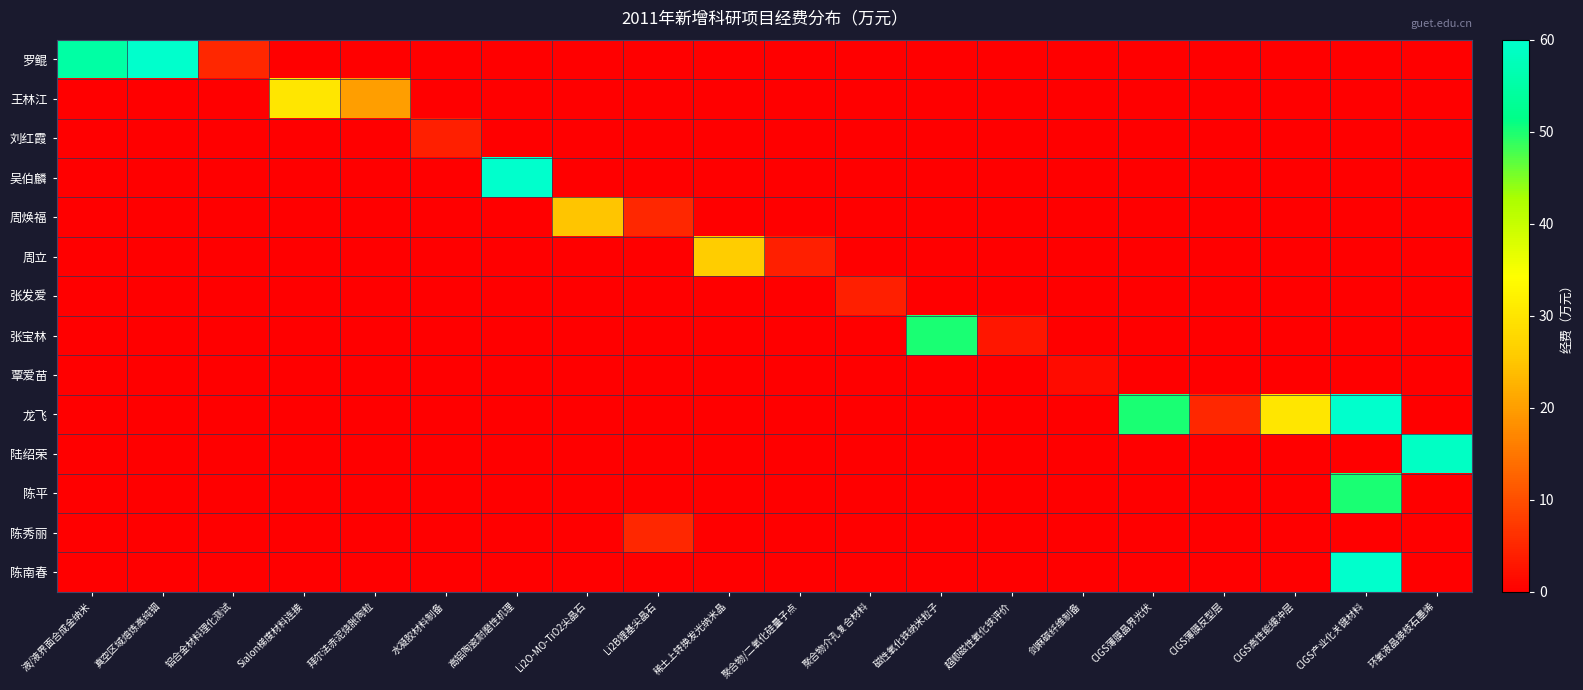

Reading left to right, extract all data points from this chart.

罗鲲: 液/液界面合成金纳米=55.0	真空区域熔炼高纯铟=60.0	铝合金材料理化测试=5.0	Sialon梯度材料连接=0.0	拜尔法赤泥烧胀陶粒=0.0	水凝胶材料制备=0.0	高铝陶瓷耐磨性机理=0.0	Li2O-MO-TiO2尖晶石=0.0	Li2B锂基尖晶石=0.0	稀土上转换发光纳米晶=0.0	聚合物/二氧化硅量子点=0.0	聚合物介孔复合材料=0.0	磁性氧化铁纳米粒子=0.0	超顺磁性氧化铁评价=0.0	剑麻碳纤维制备=0.0	CIGS薄膜晶界光伏=0.0	CIGS薄膜反型层=0.0	CIGS高性能缓冲层=0.0	CIGS产业化关键材料=0.0	环氧液晶接枝石墨烯=0.0
王林江: 液/液界面合成金纳米=0.0	真空区域熔炼高纯铟=0.0	铝合金材料理化测试=0.0	Sialon梯度材料连接=30.0	拜尔法赤泥烧胀陶粒=20.0	水凝胶材料制备=0.0	高铝陶瓷耐磨性机理=0.0	Li2O-MO-TiO2尖晶石=0.0	Li2B锂基尖晶石=0.0	稀土上转换发光纳米晶=0.0	聚合物/二氧化硅量子点=0.0	聚合物介孔复合材料=0.0	磁性氧化铁纳米粒子=0.0	超顺磁性氧化铁评价=0.0	剑麻碳纤维制备=0.0	CIGS薄膜晶界光伏=0.0	CIGS薄膜反型层=0.0	CIGS高性能缓冲层=0.0	CIGS产业化关键材料=0.0	环氧液晶接枝石墨烯=0.0
刘红霞: 液/液界面合成金纳米=0.0	真空区域熔炼高纯铟=0.0	铝合金材料理化测试=0.0	Sialon梯度材料连接=0.0	拜尔法赤泥烧胀陶粒=0.0	水凝胶材料制备=4.0	高铝陶瓷耐磨性机理=0.0	Li2O-MO-TiO2尖晶石=0.0	Li2B锂基尖晶石=0.0	稀土上转换发光纳米晶=0.0	聚合物/二氧化硅量子点=0.0	聚合物介孔复合材料=0.0	磁性氧化铁纳米粒子=0.0	超顺磁性氧化铁评价=0.0	剑麻碳纤维制备=0.0	CIGS薄膜晶界光伏=0.0	CIGS薄膜反型层=0.0	CIGS高性能缓冲层=0.0	CIGS产业化关键材料=0.0	环氧液晶接枝石墨烯=0.0
吴伯麟: 液/液界面合成金纳米=0.0	真空区域熔炼高纯铟=0.0	铝合金材料理化测试=0.0	Sialon梯度材料连接=0.0	拜尔法赤泥烧胀陶粒=0.0	水凝胶材料制备=0.0	高铝陶瓷耐磨性机理=60.0	Li2O-MO-TiO2尖晶石=0.0	Li2B锂基尖晶石=0.0	稀土上转换发光纳米晶=0.0	聚合物/二氧化硅量子点=0.0	聚合物介孔复合材料=0.0	磁性氧化铁纳米粒子=0.0	超顺磁性氧化铁评价=0.0	剑麻碳纤维制备=0.0	CIGS薄膜晶界光伏=0.0	CIGS薄膜反型层=0.0	CIGS高性能缓冲层=0.0	CIGS产业化关键材料=0.0	环氧液晶接枝石墨烯=0.0
周焕福: 液/液界面合成金纳米=0.0	真空区域熔炼高纯铟=0.0	铝合金材料理化测试=0.0	Sialon梯度材料连接=0.0	拜尔法赤泥烧胀陶粒=0.0	水凝胶材料制备=0.0	高铝陶瓷耐磨性机理=0.0	Li2O-MO-TiO2尖晶石=25.0	Li2B锂基尖晶石=5.0	稀土上转换发光纳米晶=0.0	聚合物/二氧化硅量子点=0.0	聚合物介孔复合材料=0.0	磁性氧化铁纳米粒子=0.0	超顺磁性氧化铁评价=0.0	剑麻碳纤维制备=0.0	CIGS薄膜晶界光伏=0.0	CIGS薄膜反型层=0.0	CIGS高性能缓冲层=0.0	CIGS产业化关键材料=0.0	环氧液晶接枝石墨烯=0.0
周立: 液/液界面合成金纳米=0.0	真空区域熔炼高纯铟=0.0	铝合金材料理化测试=0.0	Sialon梯度材料连接=0.0	拜尔法赤泥烧胀陶粒=0.0	水凝胶材料制备=0.0	高铝陶瓷耐磨性机理=0.0	Li2O-MO-TiO2尖晶石=0.0	Li2B锂基尖晶石=0.0	稀土上转换发光纳米晶=26.0	聚合物/二氧化硅量子点=4.0	聚合物介孔复合材料=0.0	磁性氧化铁纳米粒子=0.0	超顺磁性氧化铁评价=0.0	剑麻碳纤维制备=0.0	CIGS薄膜晶界光伏=0.0	CIGS薄膜反型层=0.0	CIGS高性能缓冲层=0.0	CIGS产业化关键材料=0.0	环氧液晶接枝石墨烯=0.0
张发爱: 液/液界面合成金纳米=0.0	真空区域熔炼高纯铟=0.0	铝合金材料理化测试=0.0	Sialon梯度材料连接=0.0	拜尔法赤泥烧胀陶粒=0.0	水凝胶材料制备=0.0	高铝陶瓷耐磨性机理=0.0	Li2O-MO-TiO2尖晶石=0.0	Li2B锂基尖晶石=0.0	稀土上转换发光纳米晶=0.0	聚合物/二氧化硅量子点=0.0	聚合物介孔复合材料=4.0	磁性氧化铁纳米粒子=0.0	超顺磁性氧化铁评价=0.0	剑麻碳纤维制备=0.0	CIGS薄膜晶界光伏=0.0	CIGS薄膜反型层=0.0	CIGS高性能缓冲层=0.0	CIGS产业化关键材料=0.0	环氧液晶接枝石墨烯=0.0
张宝林: 液/液界面合成金纳米=0.0	真空区域熔炼高纯铟=0.0	铝合金材料理化测试=0.0	Sialon梯度材料连接=0.0	拜尔法赤泥烧胀陶粒=0.0	水凝胶材料制备=0.0	高铝陶瓷耐磨性机理=0.0	Li2O-MO-TiO2尖晶石=0.0	Li2B锂基尖晶石=0.0	稀土上转换发光纳米晶=0.0	聚合物/二氧化硅量子点=0.0	聚合物介孔复合材料=0.0	磁性氧化铁纳米粒子=50.0	超顺磁性氧化铁评价=3.0	剑麻碳纤维制备=0.0	CIGS薄膜晶界光伏=0.0	CIGS薄膜反型层=0.0	CIGS高性能缓冲层=0.0	CIGS产业化关键材料=0.0	环氧液晶接枝石墨烯=0.0
覃爱苗: 液/液界面合成金纳米=0.0	真空区域熔炼高纯铟=0.0	铝合金材料理化测试=0.0	Sialon梯度材料连接=0.0	拜尔法赤泥烧胀陶粒=0.0	水凝胶材料制备=0.0	高铝陶瓷耐磨性机理=0.0	Li2O-MO-TiO2尖晶石=0.0	Li2B锂基尖晶石=0.0	稀土上转换发光纳米晶=0.0	聚合物/二氧化硅量子点=0.0	聚合物介孔复合材料=0.0	磁性氧化铁纳米粒子=0.0	超顺磁性氧化铁评价=0.0	剑麻碳纤维制备=1.5	CIGS薄膜晶界光伏=0.0	CIGS薄膜反型层=0.0	CIGS高性能缓冲层=0.0	CIGS产业化关键材料=0.0	环氧液晶接枝石墨烯=0.0
龙飞: 液/液界面合成金纳米=0.0	真空区域熔炼高纯铟=0.0	铝合金材料理化测试=0.0	Sialon梯度材料连接=0.0	拜尔法赤泥烧胀陶粒=0.0	水凝胶材料制备=0.0	高铝陶瓷耐磨性机理=0.0	Li2O-MO-TiO2尖晶石=0.0	Li2B锂基尖晶石=0.0	稀土上转换发光纳米晶=0.0	聚合物/二氧化硅量子点=0.0	聚合物介孔复合材料=0.0	磁性氧化铁纳米粒子=0.0	超顺磁性氧化铁评价=0.0	剑麻碳纤维制备=0.0	CIGS薄膜晶界光伏=50.0	CIGS薄膜反型层=5.0	CIGS高性能缓冲层=30.0	CIGS产业化关键材料=60.0	环氧液晶接枝石墨烯=0.0
陆绍荣: 液/液界面合成金纳米=0.0	真空区域熔炼高纯铟=0.0	铝合金材料理化测试=0.0	Sialon梯度材料连接=0.0	拜尔法赤泥烧胀陶粒=0.0	水凝胶材料制备=0.0	高铝陶瓷耐磨性机理=0.0	Li2O-MO-TiO2尖晶石=0.0	Li2B锂基尖晶石=0.0	稀土上转换发光纳米晶=0.0	聚合物/二氧化硅量子点=0.0	聚合物介孔复合材料=0.0	磁性氧化铁纳米粒子=0.0	超顺磁性氧化铁评价=0.0	剑麻碳纤维制备=0.0	CIGS薄膜晶界光伏=0.0	CIGS薄膜反型层=0.0	CIGS高性能缓冲层=0.0	CIGS产业化关键材料=0.0	环氧液晶接枝石墨烯=59.0
陈平: 液/液界面合成金纳米=0.0	真空区域熔炼高纯铟=0.0	铝合金材料理化测试=0.0	Sialon梯度材料连接=0.0	拜尔法赤泥烧胀陶粒=0.0	水凝胶材料制备=0.0	高铝陶瓷耐磨性机理=0.0	Li2O-MO-TiO2尖晶石=0.0	Li2B锂基尖晶石=0.0	稀土上转换发光纳米晶=0.0	聚合物/二氧化硅量子点=0.0	聚合物介孔复合材料=0.0	磁性氧化铁纳米粒子=0.0	超顺磁性氧化铁评价=0.0	剑麻碳纤维制备=0.0	CIGS薄膜晶界光伏=0.0	CIGS薄膜反型层=0.0	CIGS高性能缓冲层=0.0	CIGS产业化关键材料=50.0	环氧液晶接枝石墨烯=0.0
陈秀丽: 液/液界面合成金纳米=0.0	真空区域熔炼高纯铟=0.0	铝合金材料理化测试=0.0	Sialon梯度材料连接=0.0	拜尔法赤泥烧胀陶粒=0.0	水凝胶材料制备=0.0	高铝陶瓷耐磨性机理=0.0	Li2O-MO-TiO2尖晶石=0.0	Li2B锂基尖晶石=5.0	稀土上转换发光纳米晶=0.0	聚合物/二氧化硅量子点=0.0	聚合物介孔复合材料=0.0	磁性氧化铁纳米粒子=0.0	超顺磁性氧化铁评价=0.0	剑麻碳纤维制备=0.0	CIGS薄膜晶界光伏=0.0	CIGS薄膜反型层=0.0	CIGS高性能缓冲层=0.0	CIGS产业化关键材料=0.0	环氧液晶接枝石墨烯=0.0
陈南春: 液/液界面合成金纳米=0.0	真空区域熔炼高纯铟=0.0	铝合金材料理化测试=0.0	Sialon梯度材料连接=0.0	拜尔法赤泥烧胀陶粒=0.0	水凝胶材料制备=0.0	高铝陶瓷耐磨性机理=0.0	Li2O-MO-TiO2尖晶石=0.0	Li2B锂基尖晶石=0.0	稀土上转换发光纳米晶=0.0	聚合物/二氧化硅量子点=0.0	聚合物介孔复合材料=0.0	磁性氧化铁纳米粒子=0.0	超顺磁性氧化铁评价=0.0	剑麻碳纤维制备=0.0	CIGS薄膜晶界光伏=0.0	CIGS薄膜反型层=0.0	CIGS高性能缓冲层=0.0	CIGS产业化关键材料=60.0	环氧液晶接枝石墨烯=0.0